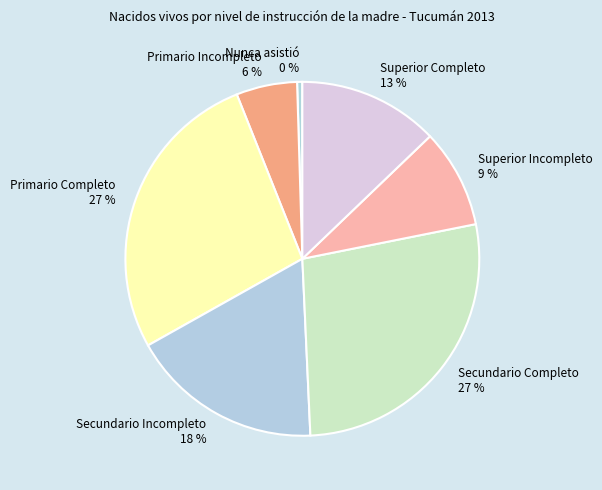

Count the number of slices in the pie.

7